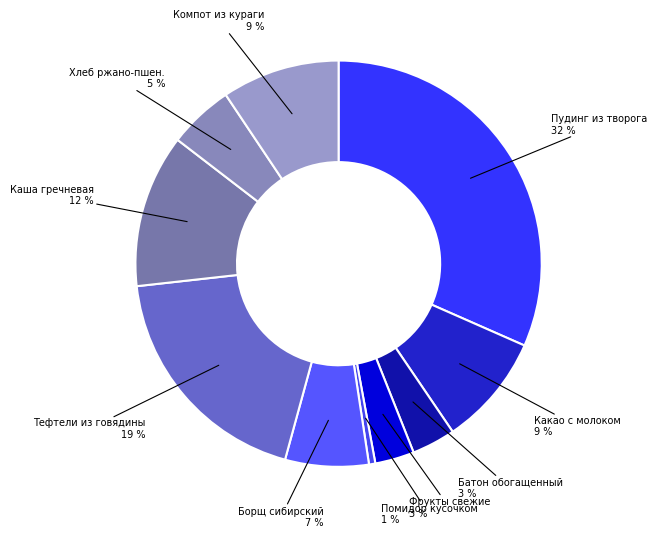

How many slices are in this pie chart?

10